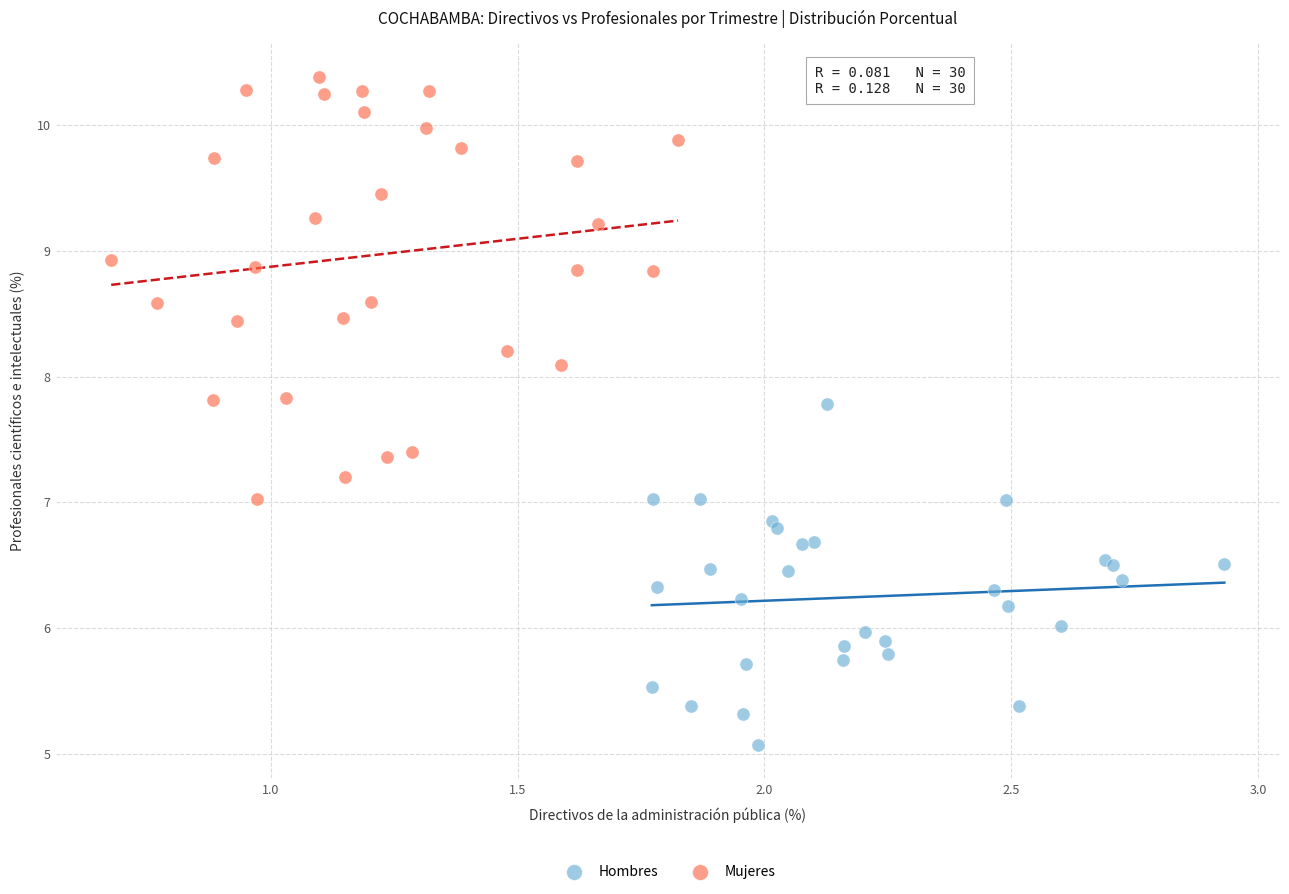

Which series has the largest Y range (max minus min)?

Mujeres